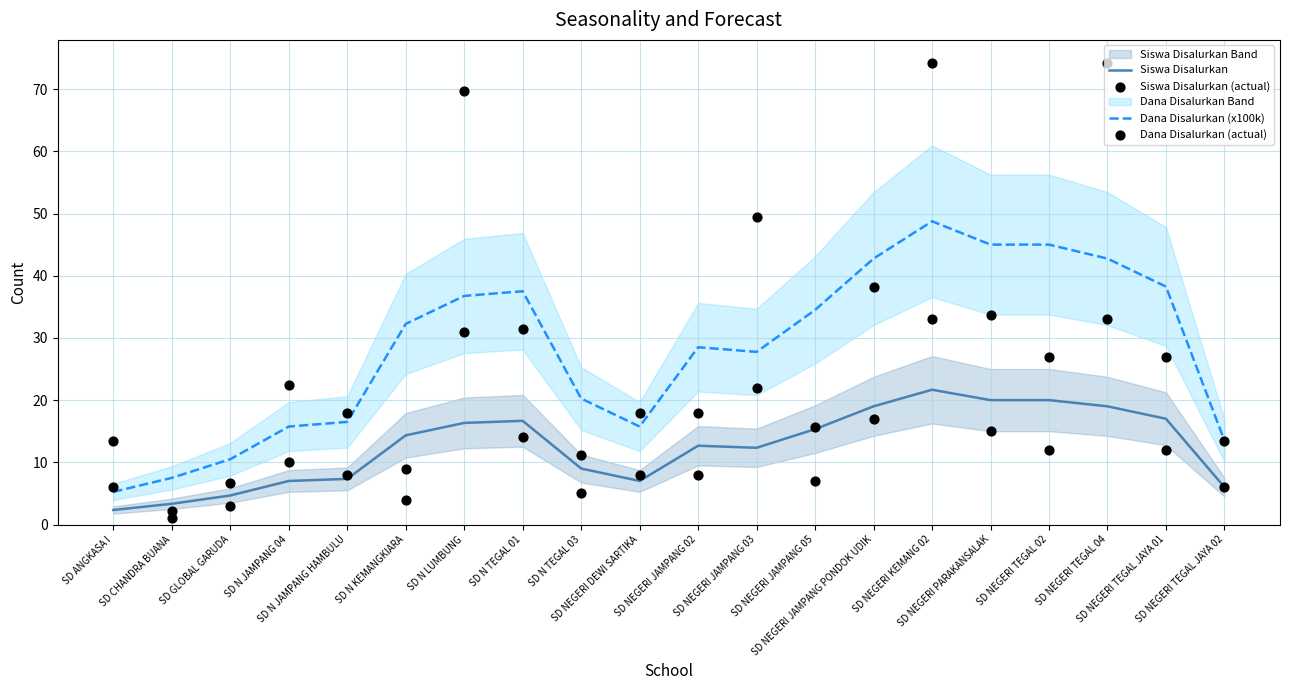

Which series has the widest spread of Y values?

Dana Disalurkan (actual)